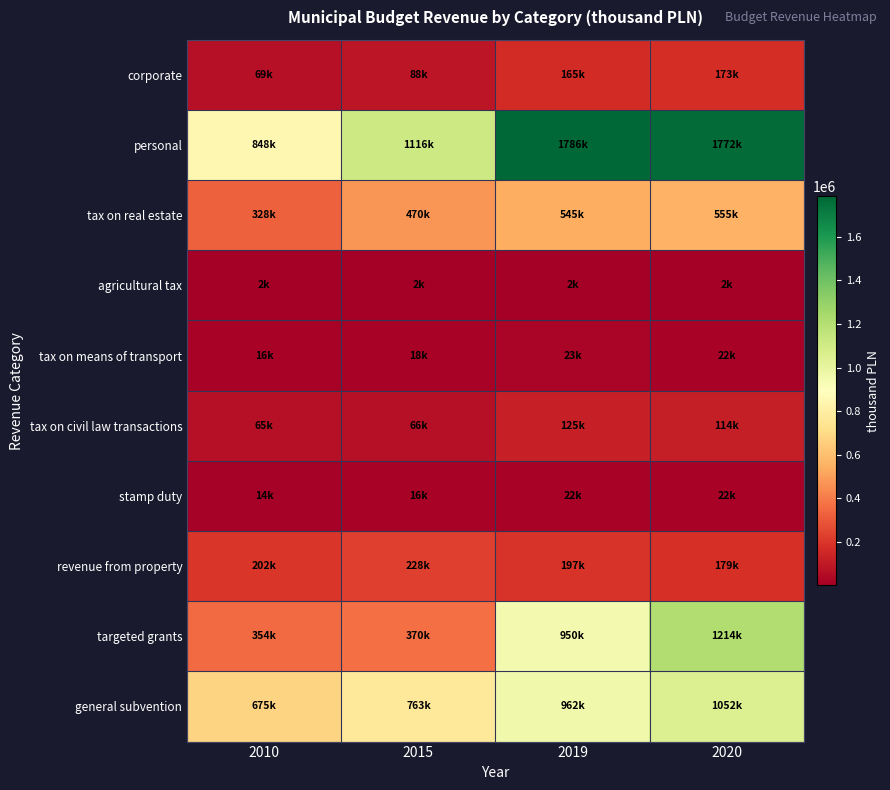

Rank the series at 2010 from highest to lowest value.

personal, general subvention, targeted grants, tax on real estate, revenue from property, corporate, tax on civil law transactions, tax on means of transport, stamp duty, agricultural tax